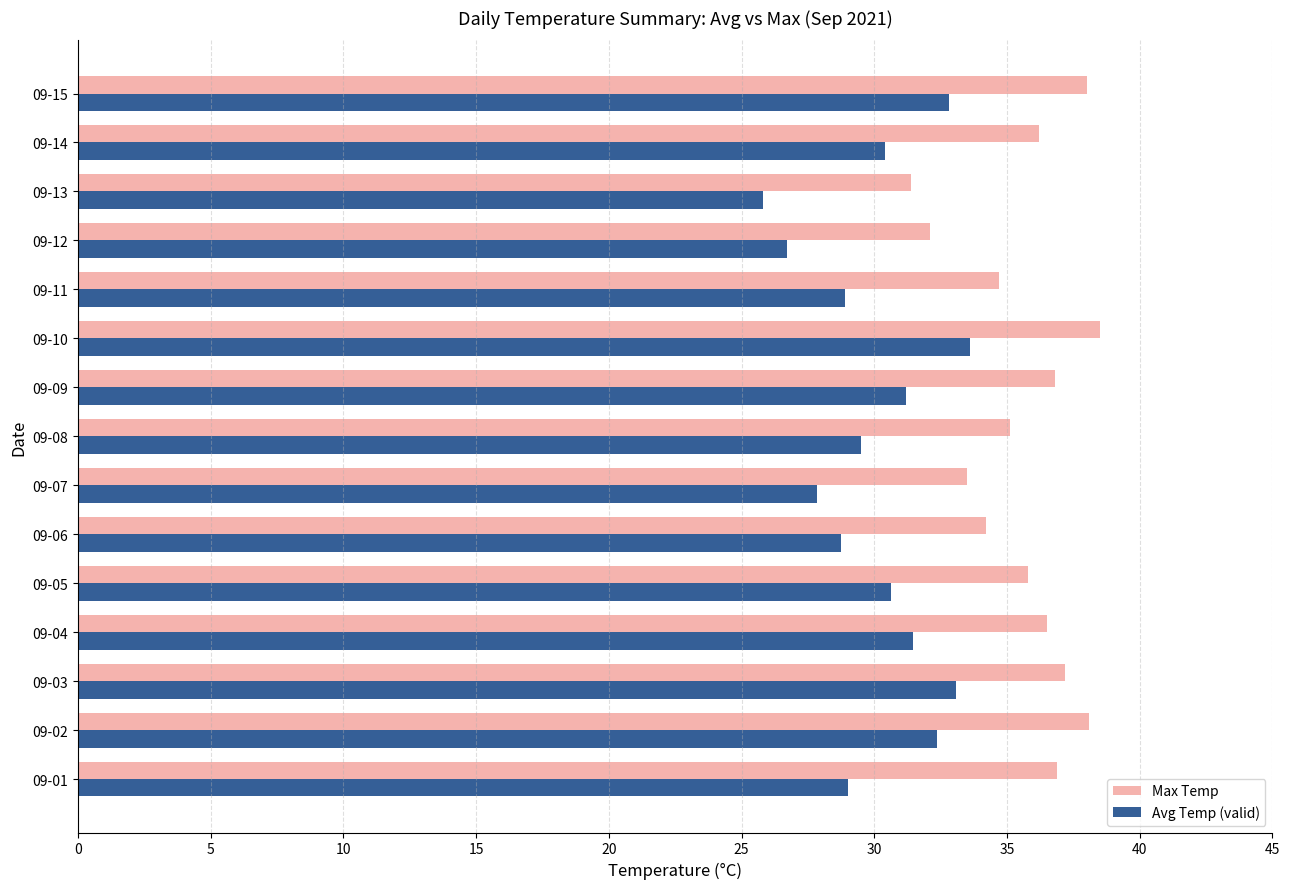

What is the lowest value of the Avg Temp (valid) series?

25.8